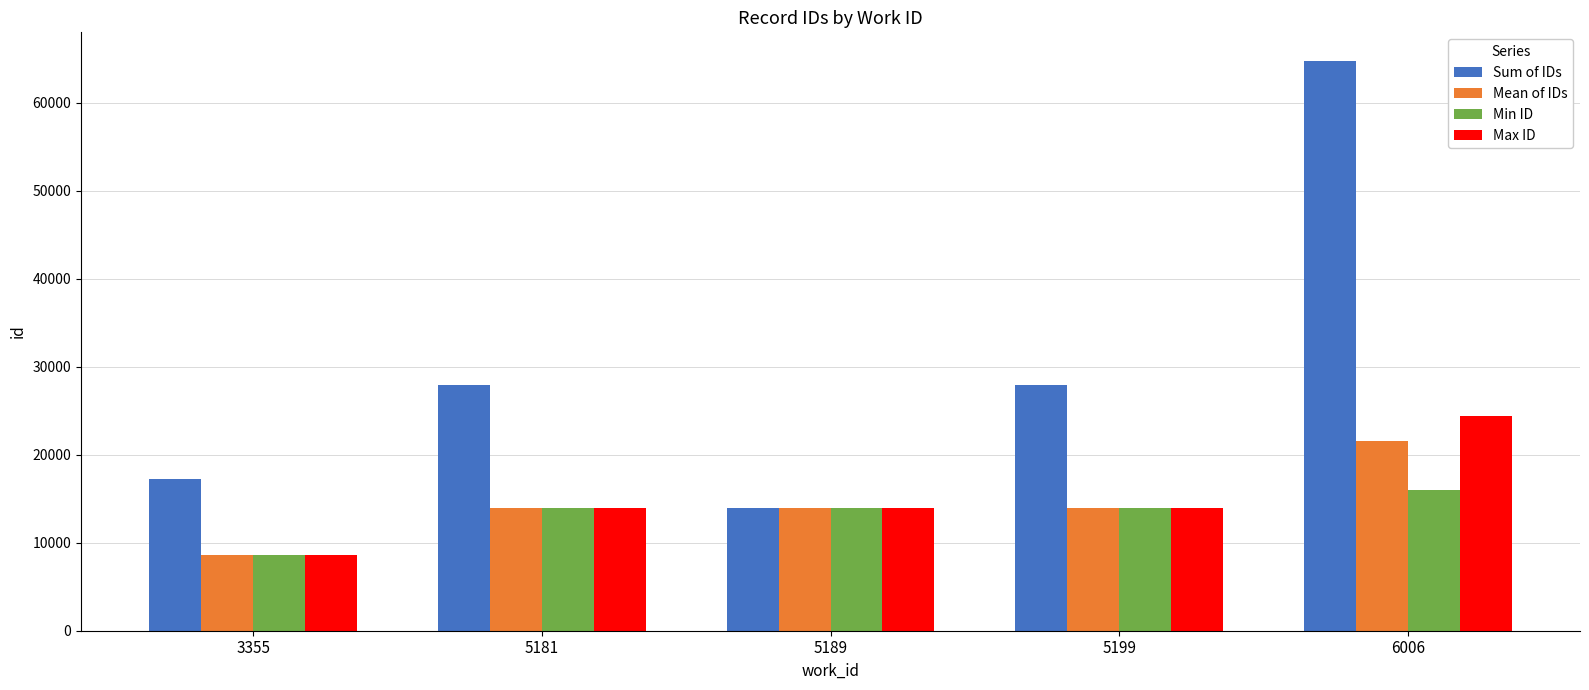

At which label does Mean of IDs reach its peak?

6006